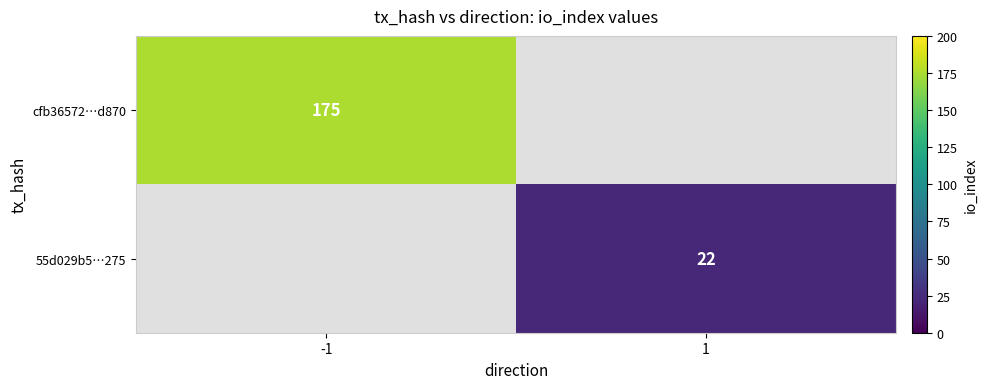

The value of 55d029b5…275 at 1 is 36. True or false?

False